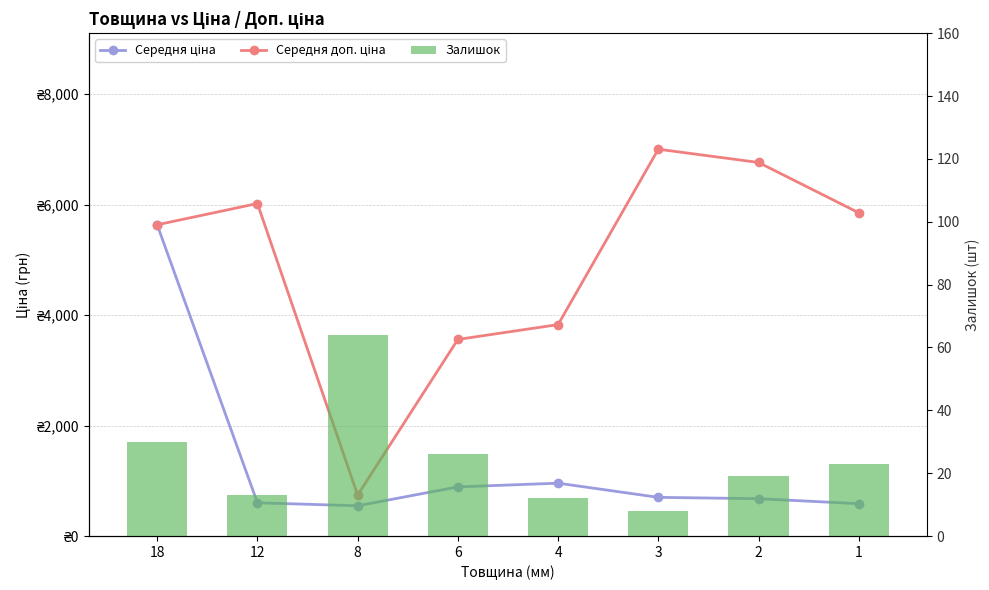

At which category does the chart reach its minimum across all series?

3